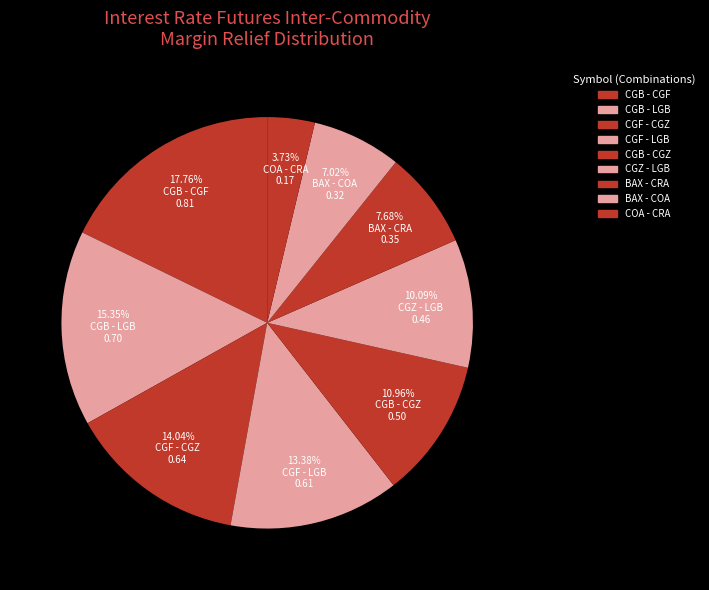

How many segments does this pie chart have?

9